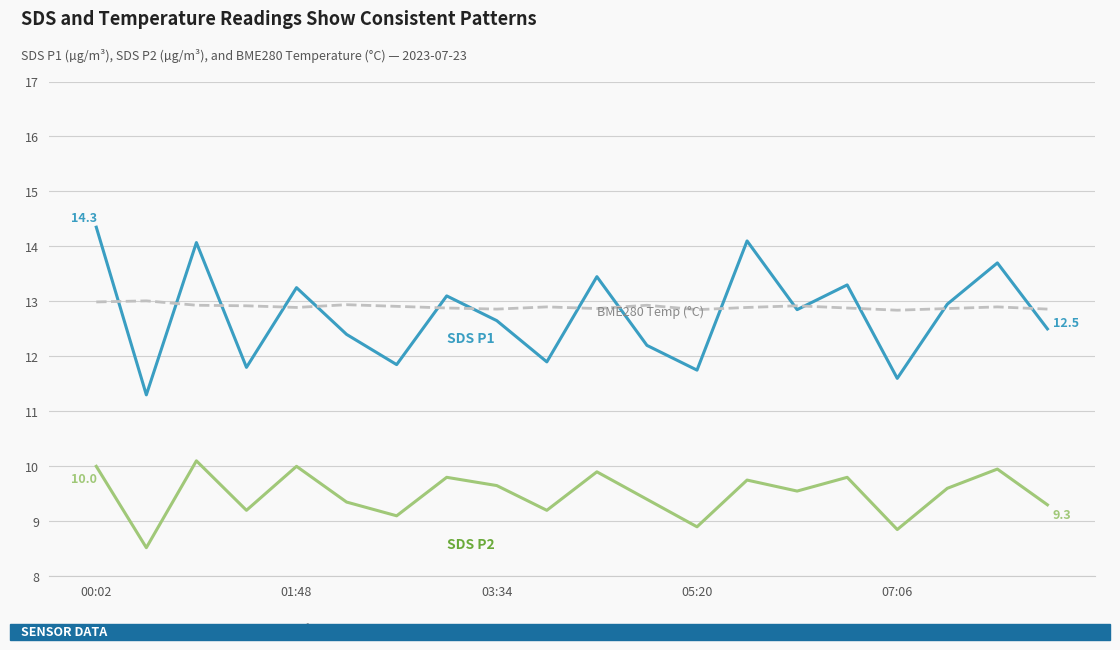

What is the smallest value displayed?

8.5